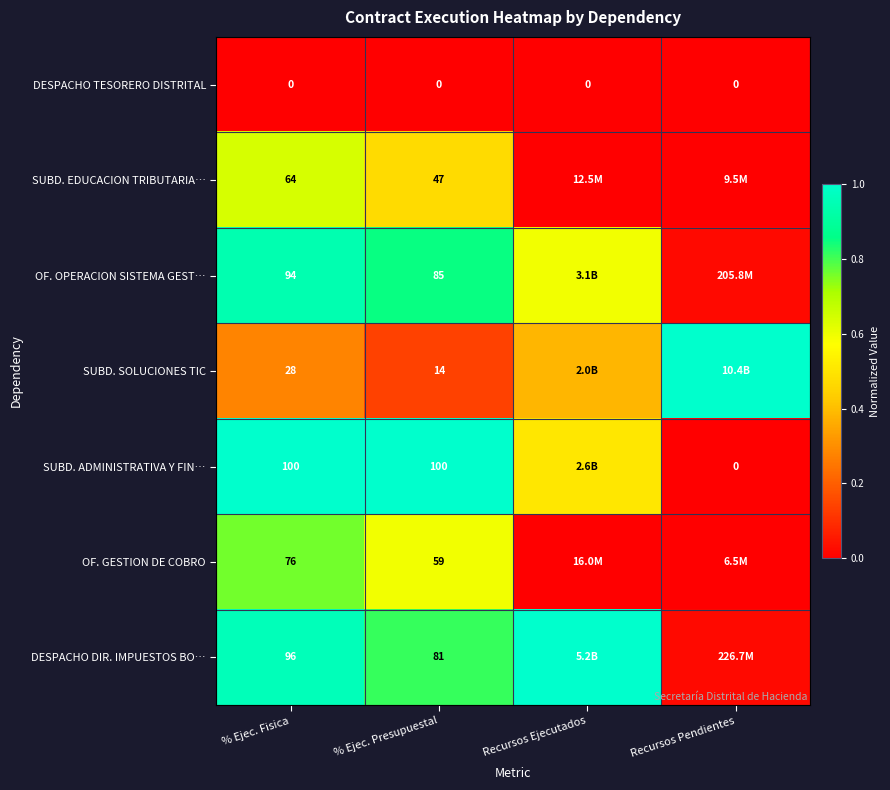

Is the value of DESPACHO TESORERO DISTRITAL at Recursos Pendientes greater than the value of OF. GESTION DE COBRO at % Ejec. Fisica?

No